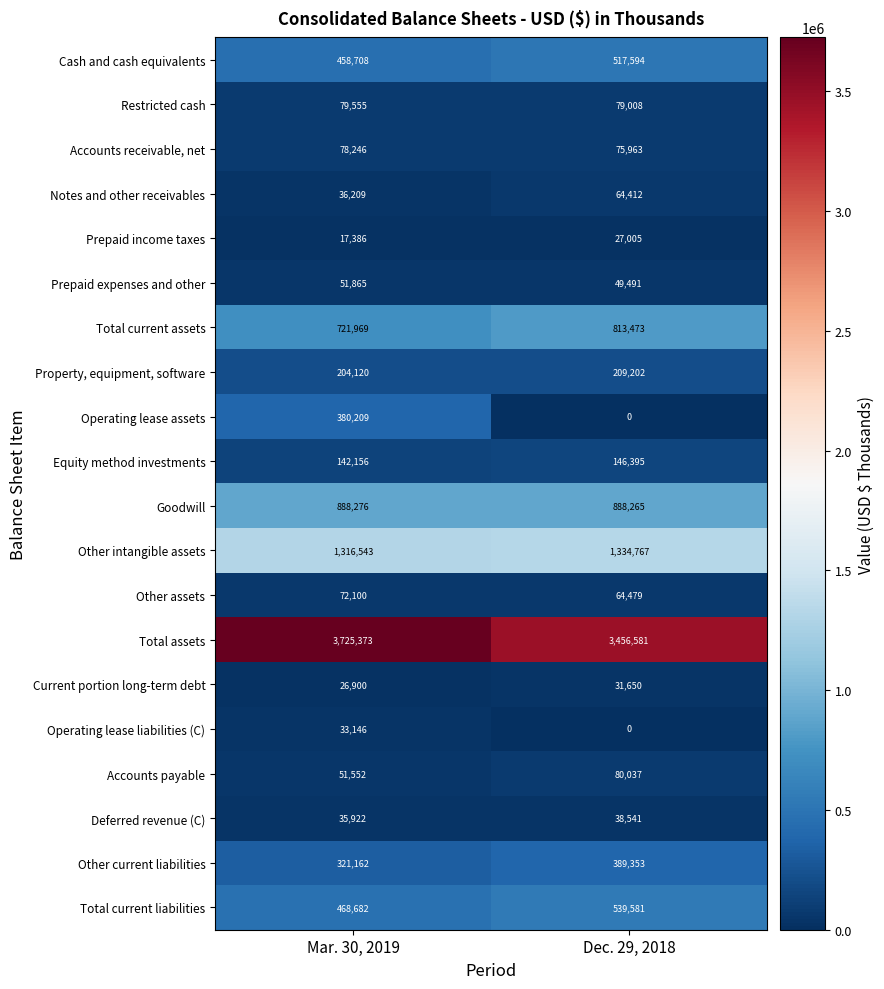

How many series are shown in this chart?

20